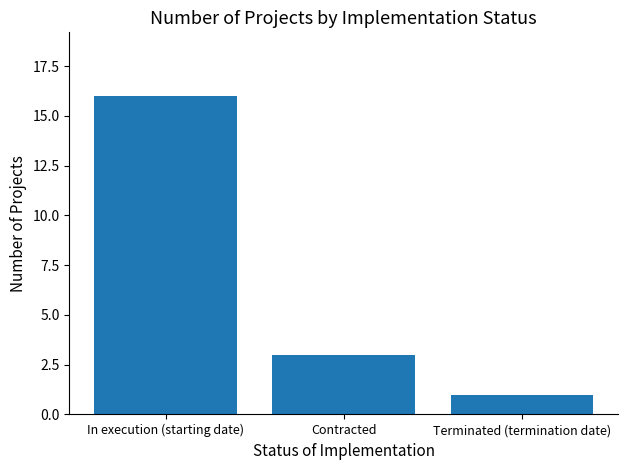

Between Terminated (termination date) and In execution (starting date), which is larger?

In execution (starting date)